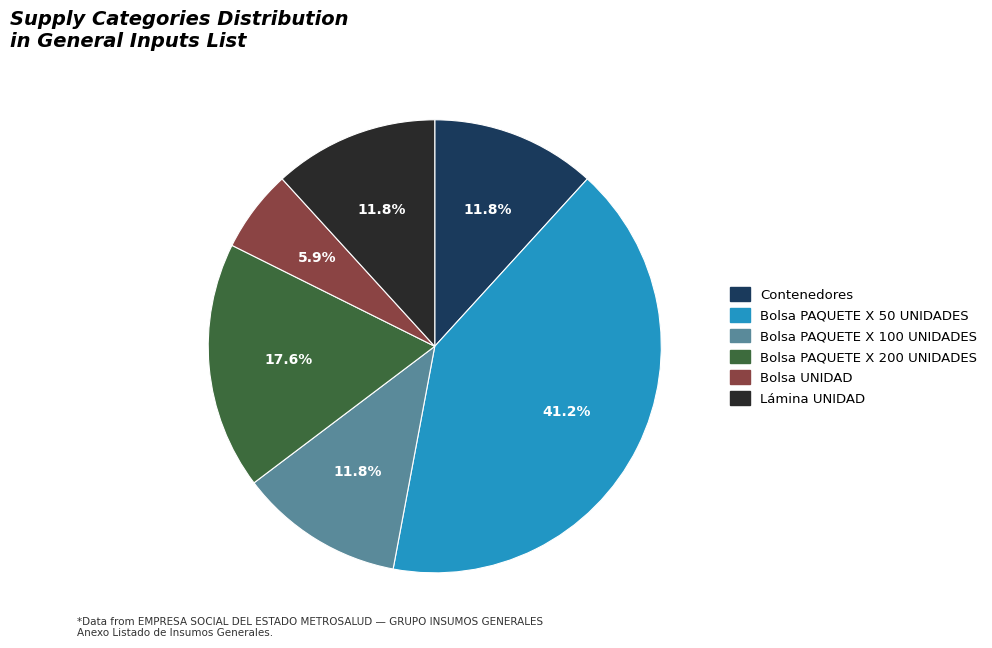

Is there any slice that represents more than half of the pie?

No